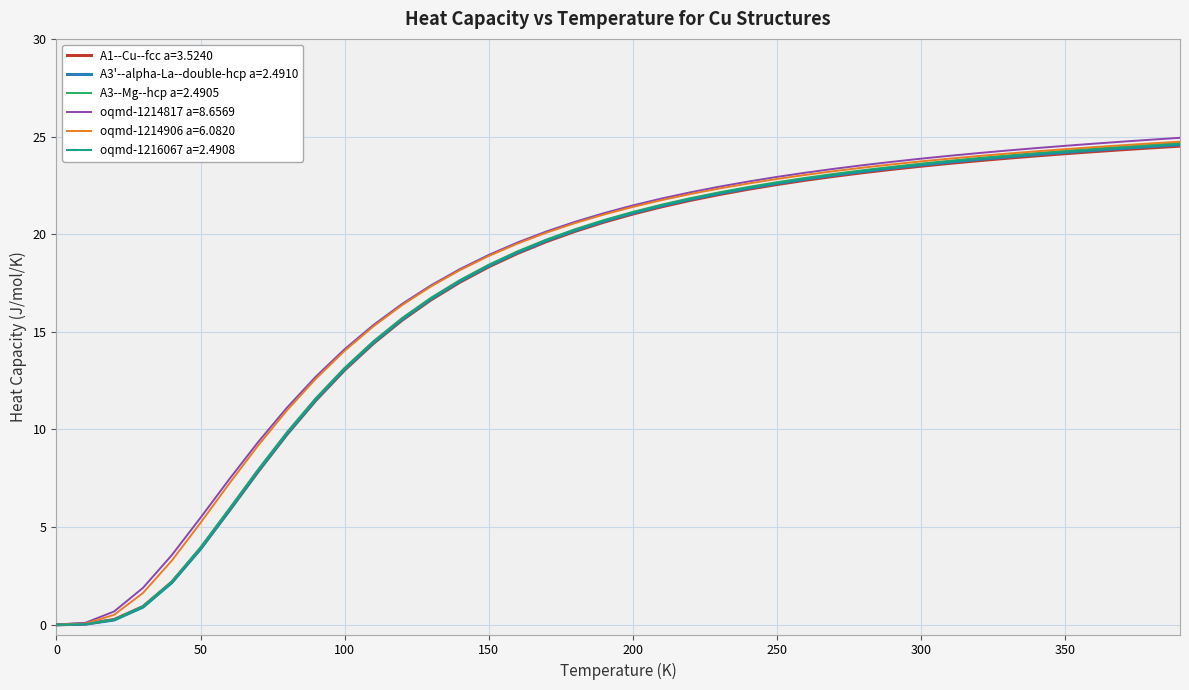

What is the maximum value for oqmd-1214817 a=8.6569?

24.9